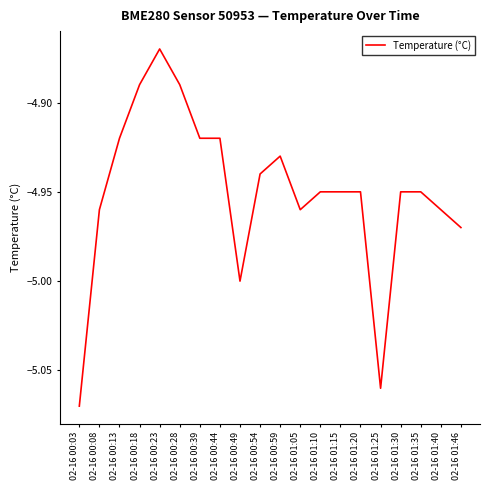

The value at 02-16 01:05 is -7.5. True or false?

False